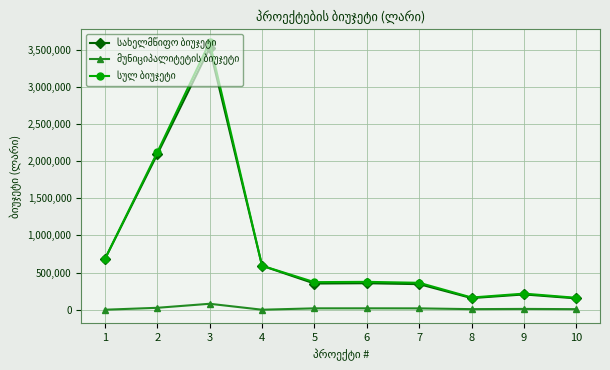

At which category is the sum across all series the highest?

3